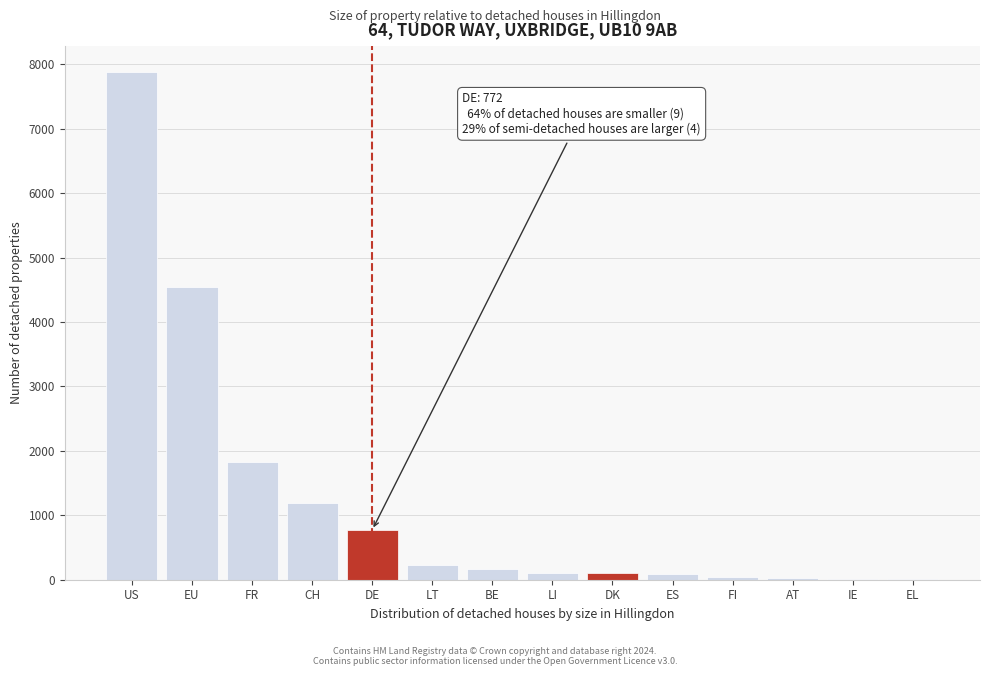

Between EU and LT, which is larger?

EU